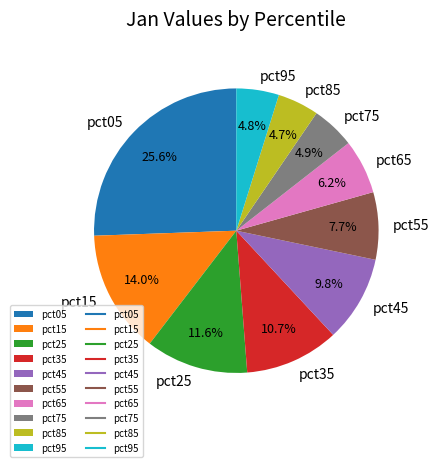

What percentage is the pct85 slice, to the nearest percent?

5%